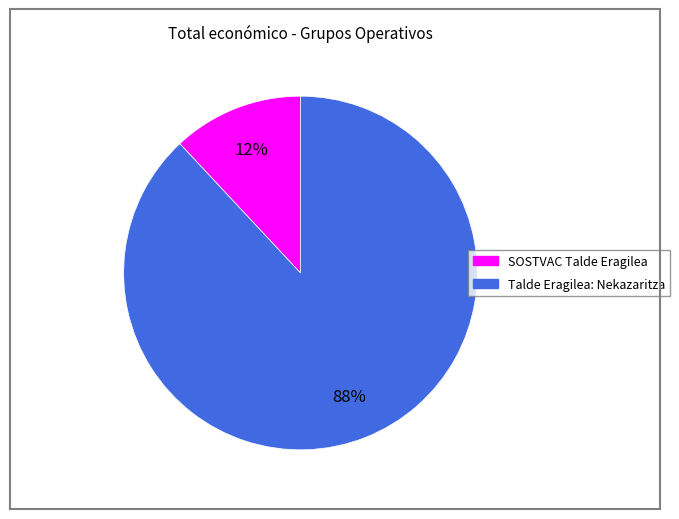

To the nearest percent, what is the difference between the SOSTVAC Talde Eragilea and Talde Eragilea: Nekazaritza slice percentages?

76%